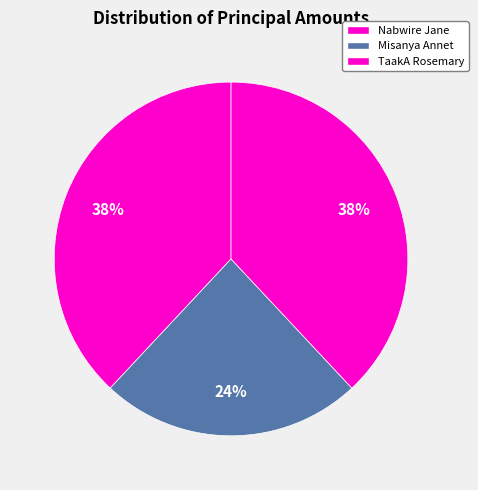

The Misanya Annet slice represents 10% of the pie. True or false?

False